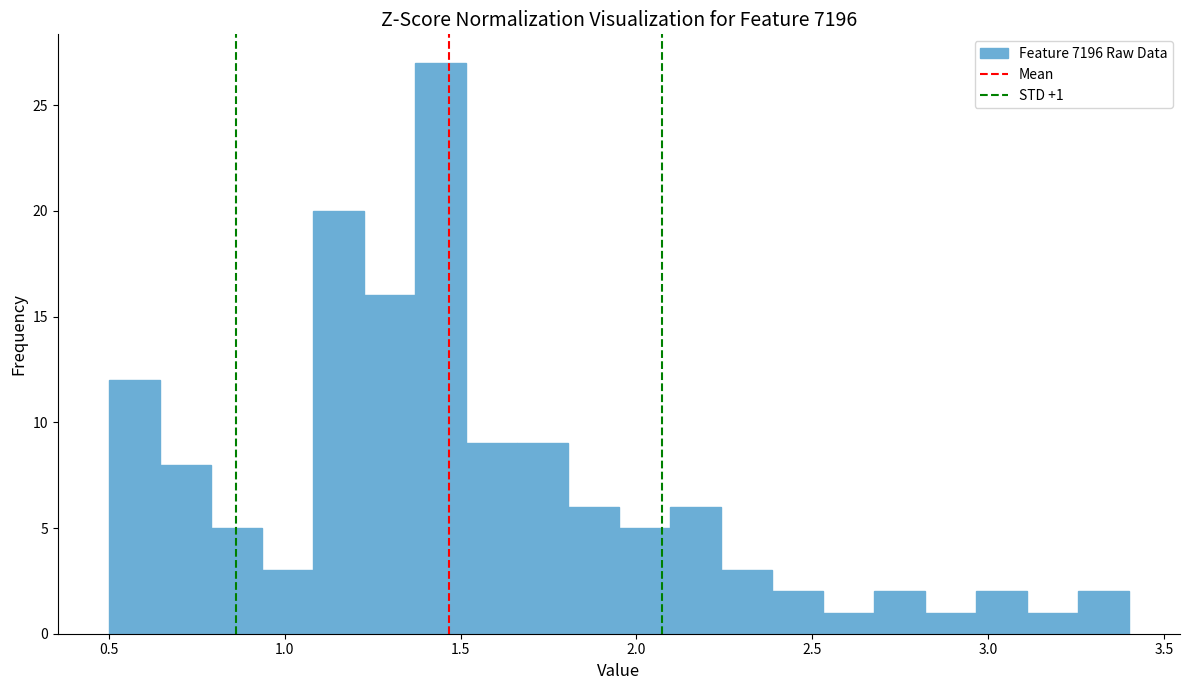

Around what value on the x-axis is the tallest bar? Give the approximate position of its centre, as read against the axis.

1.45